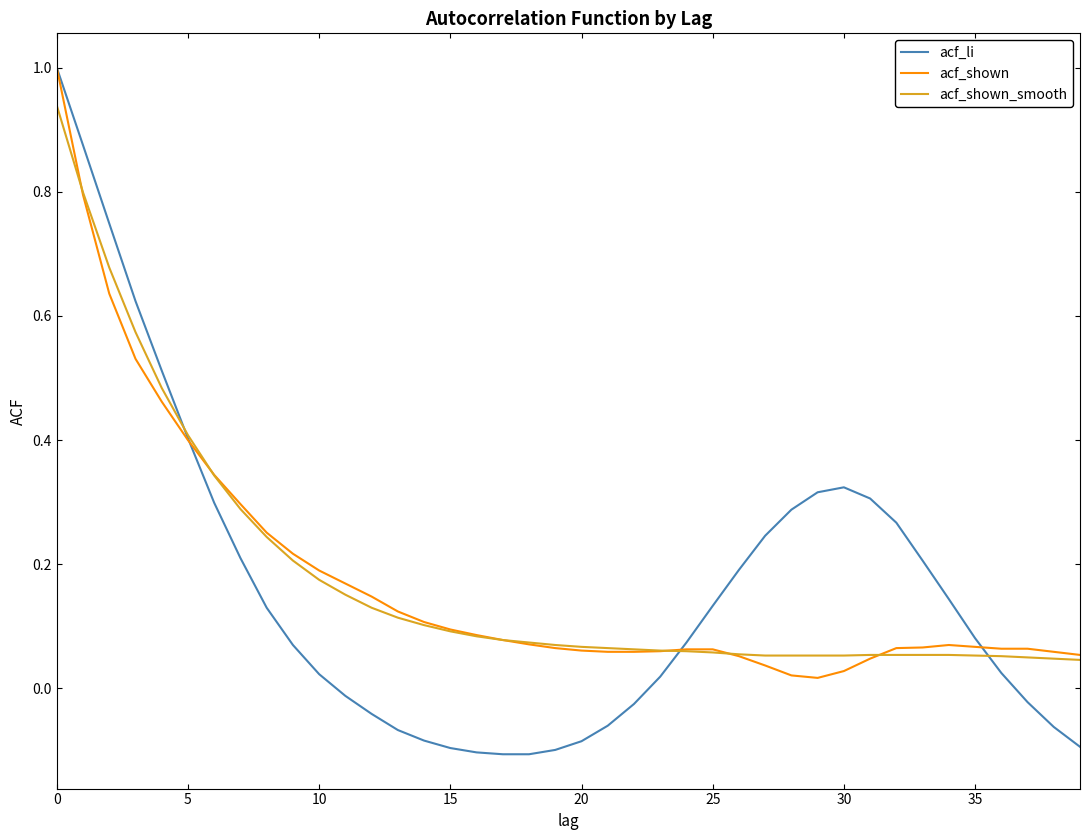

Which series has the largest range (max minus min)?

acf_li